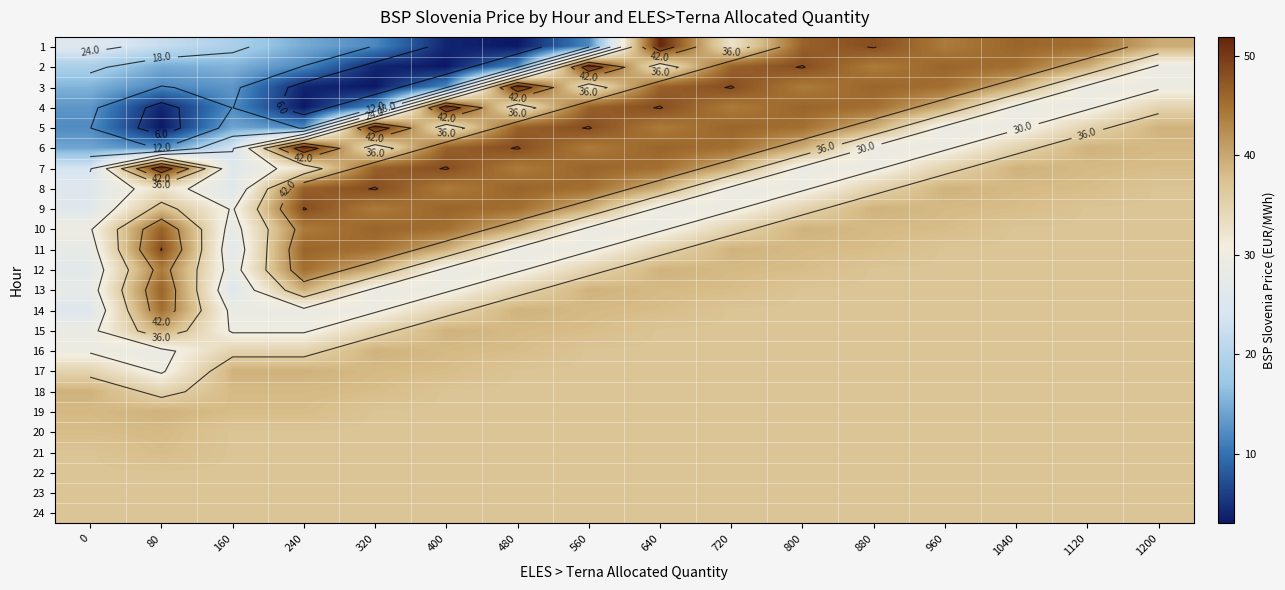

Which label corresponds to the smallest value in the chart?

480